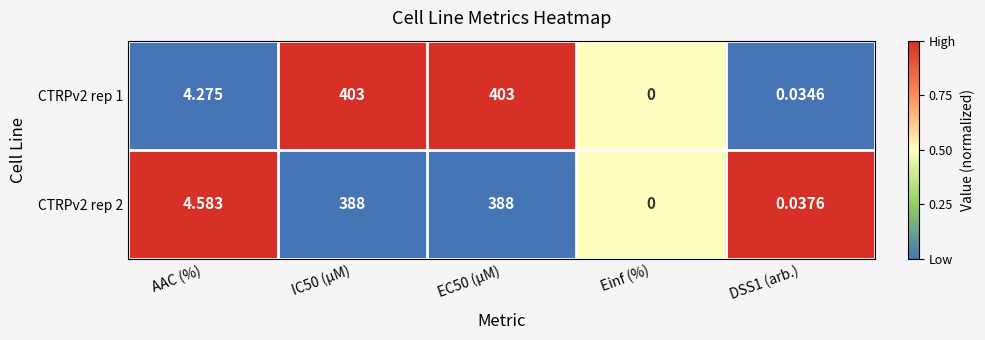

At which label does CTRPv2 rep 1 first exceed 4?

AAC (%)